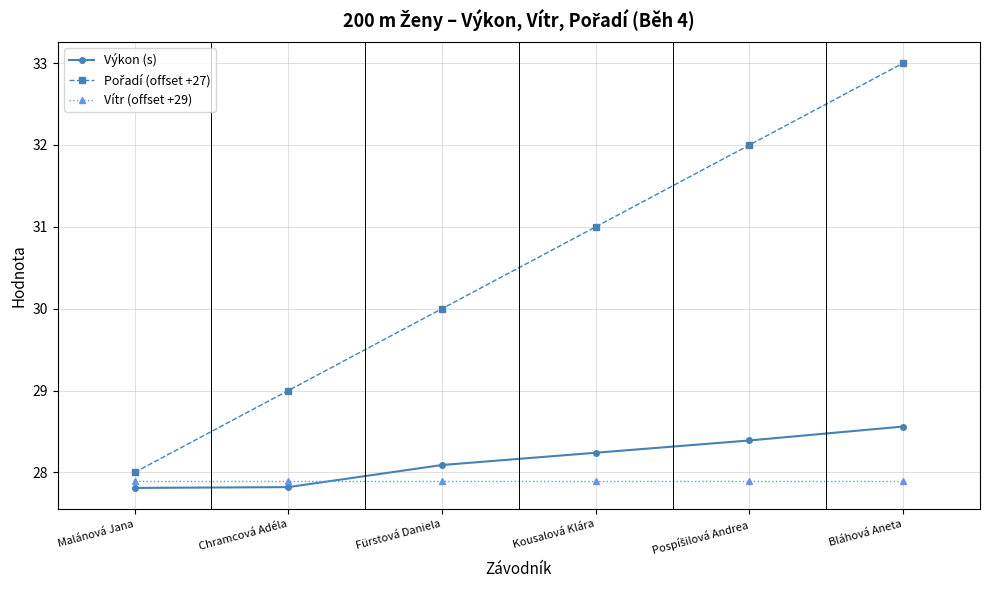

What is the sum of the Výkon (s) values at Chramcová Adéla and Fürstová Daniela?

55.9